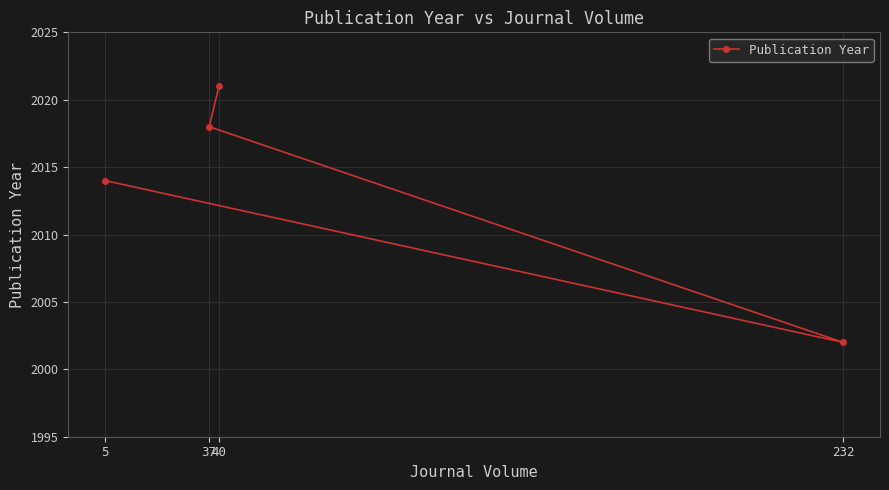

The value at 5 is 3583. True or false?

False